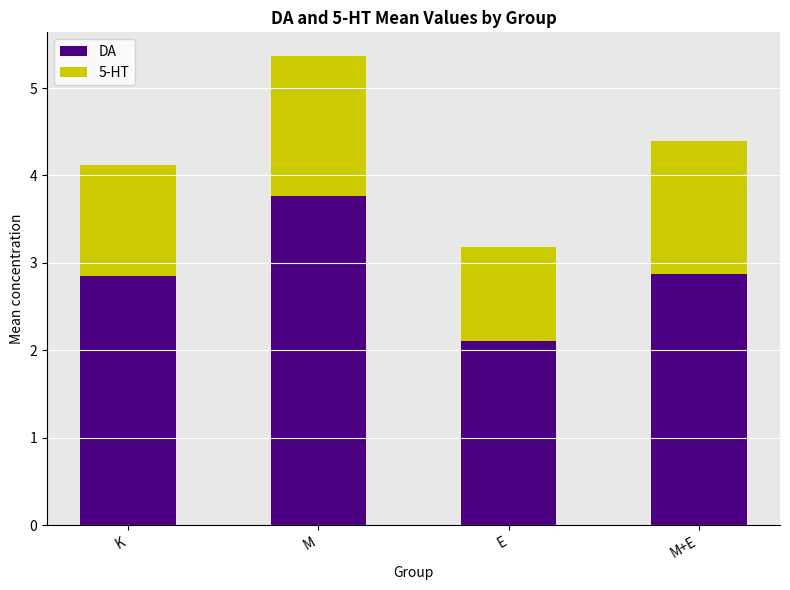

How many bars are there in total?

4